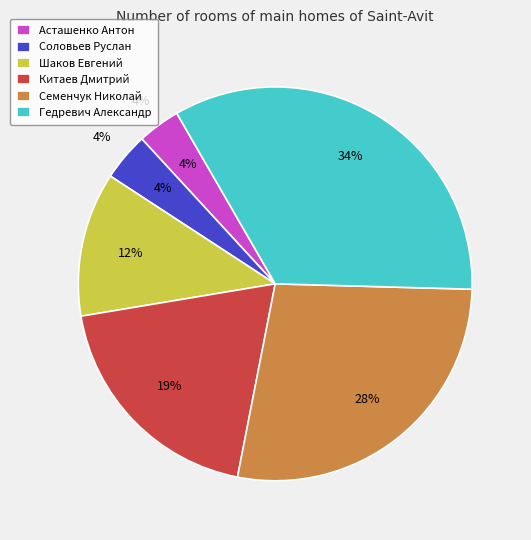

Is there any slice that represents more than half of the pie?

No